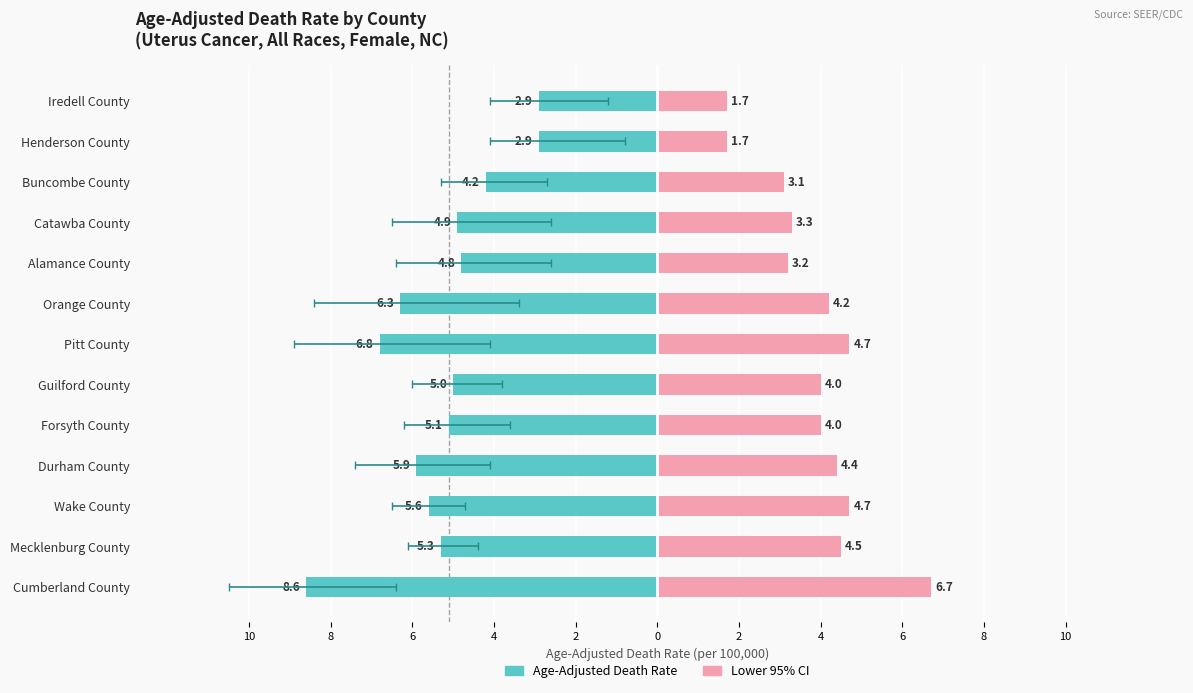

Is it true that the value at 10 is 0?

True